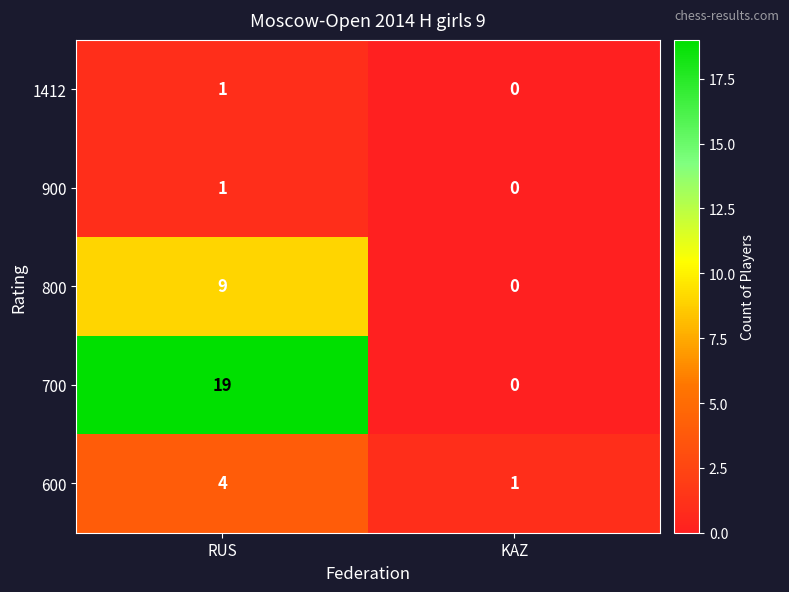

Between RUS and KAZ, which series saw the biggest shift?

700